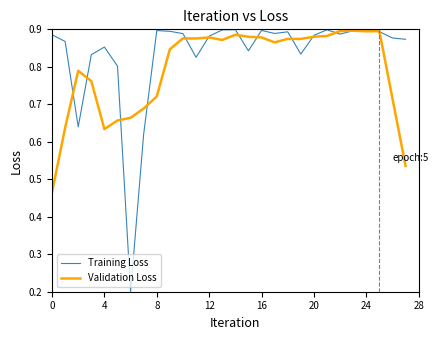

How many Validation Loss values are between 0 and 1?

28